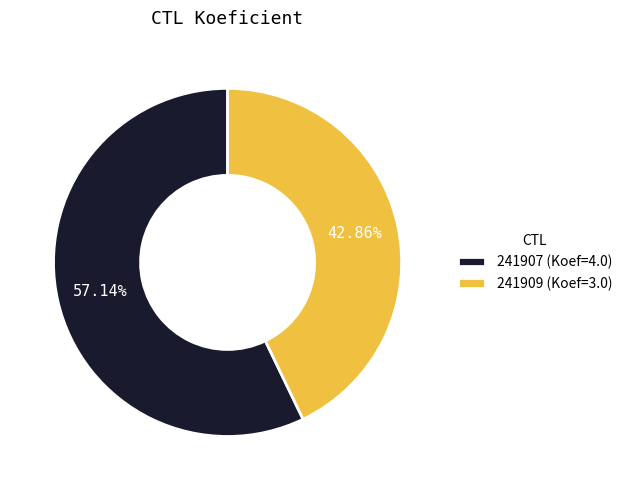

Does 241907 represent more than half of the total?

Yes